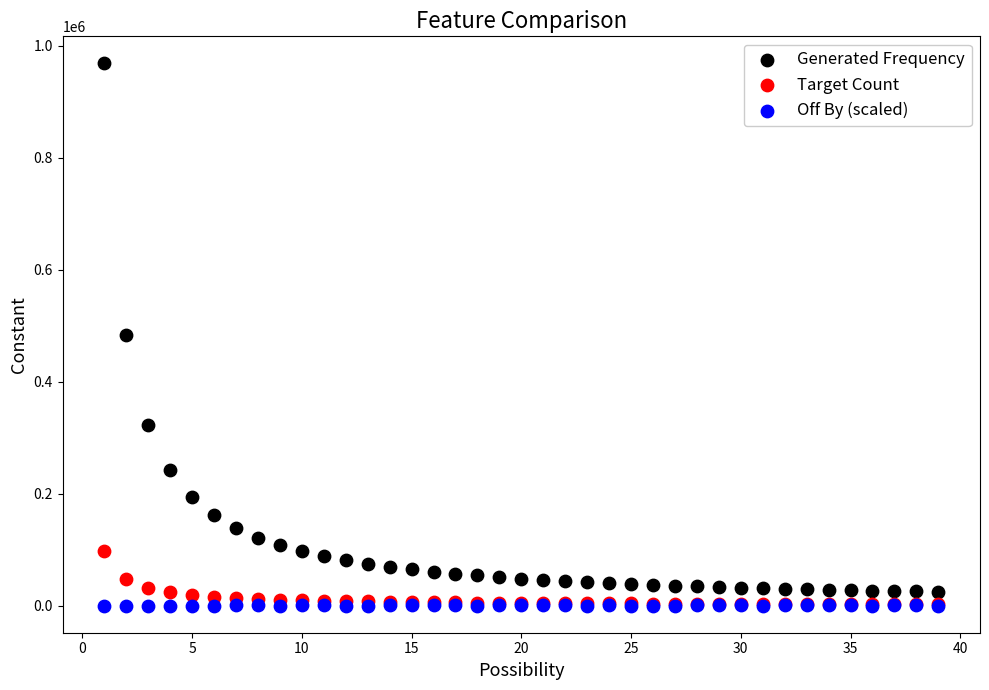

What are all the series names shown in the legend?

Generated Frequency, Target Count, Off By (scaled)